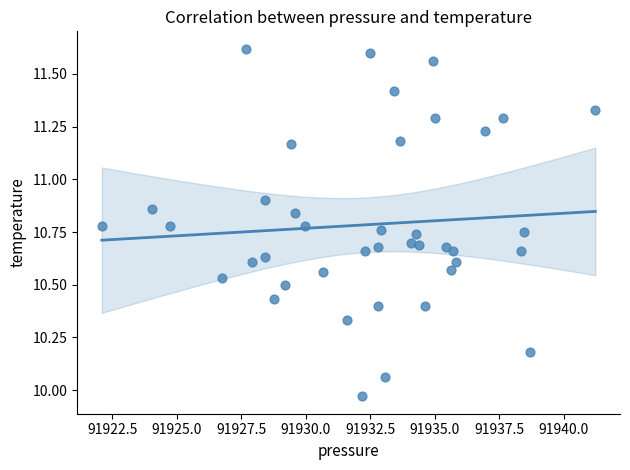

Count the number of points in this scatter plot.

40